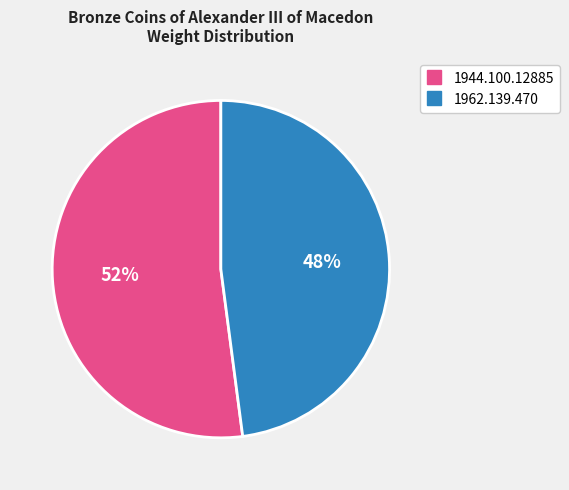

Which category has the smallest portion of the pie?

1962.139.470